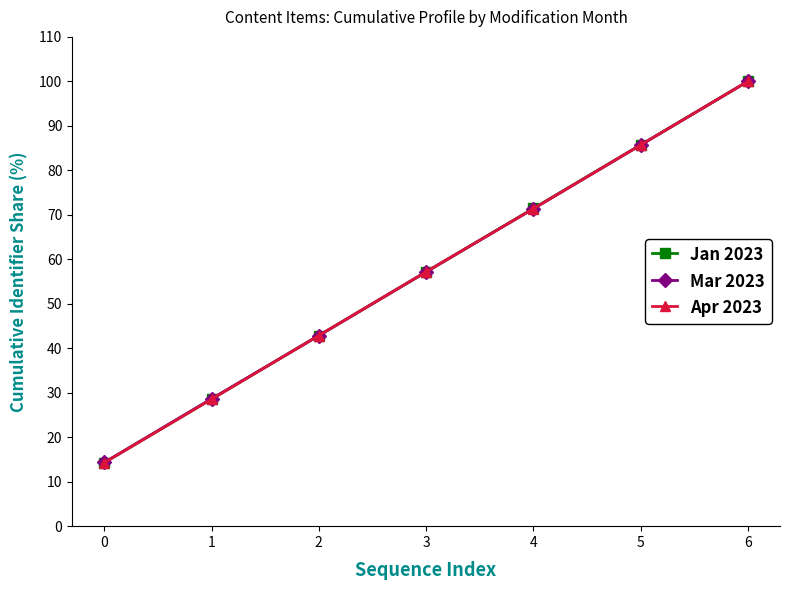

Between 4 and 6, which series saw the biggest shift?

Mar 2023